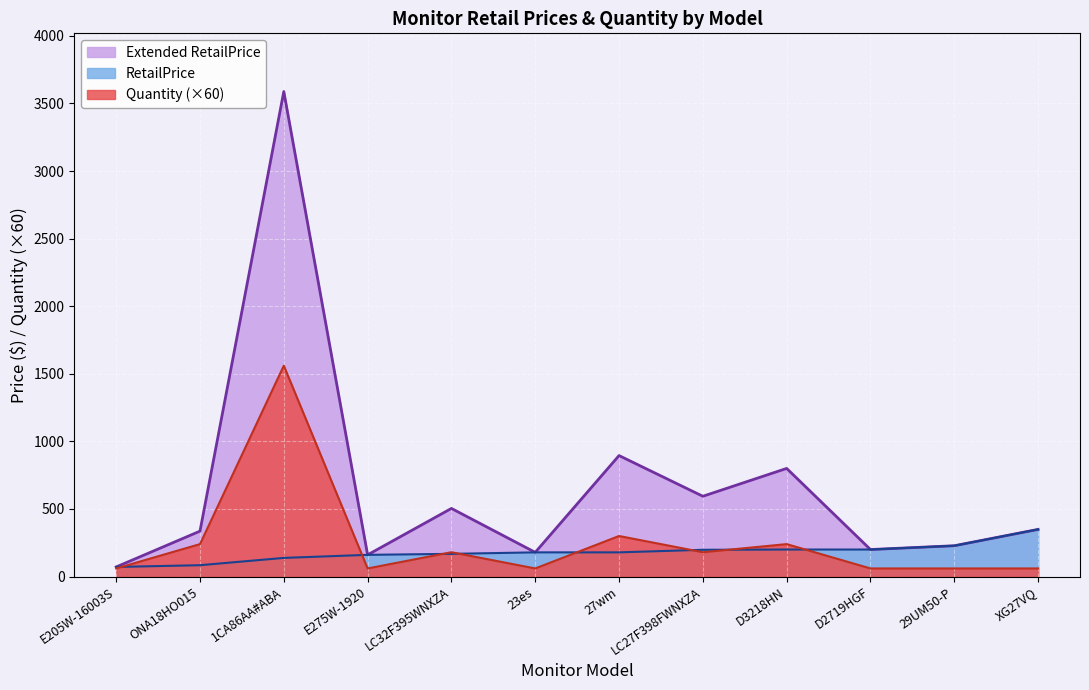

Rank the series by their average value, from highest to lowest.

Extended RetailPrice, Quantity (×60), RetailPrice